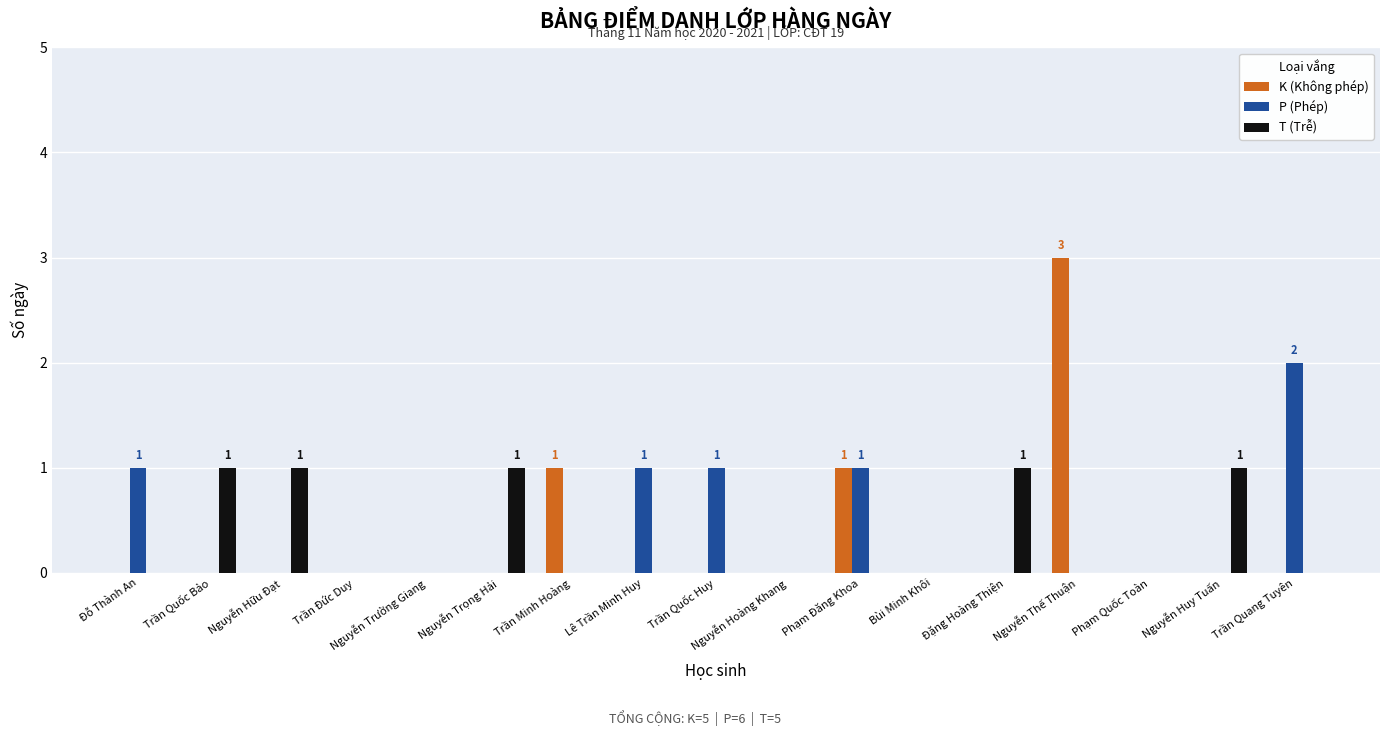

Which category has the highest value across all series?

Nguyễn Thế Thuận